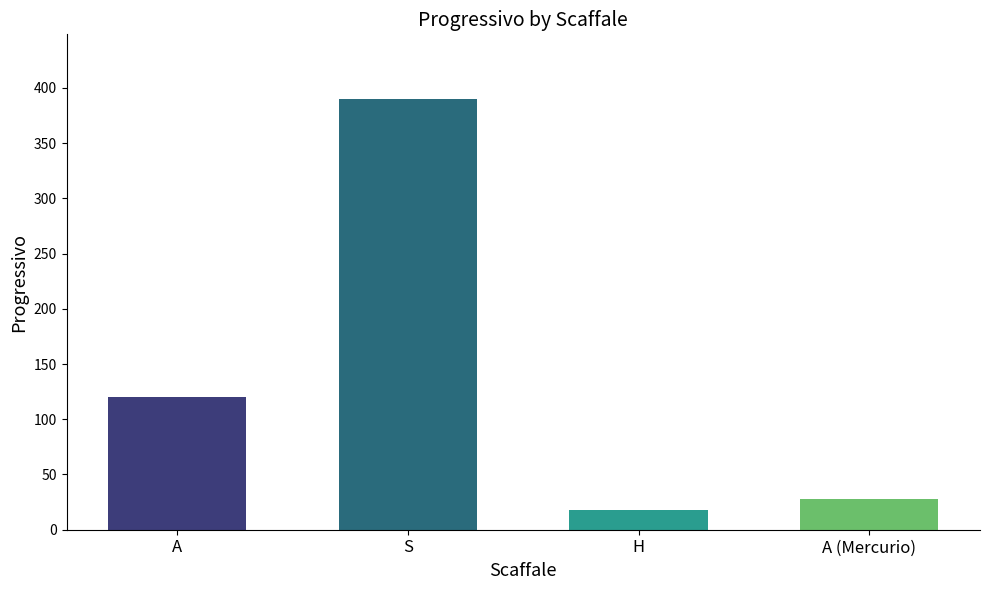

True or false: the data shows 180 at A.

False